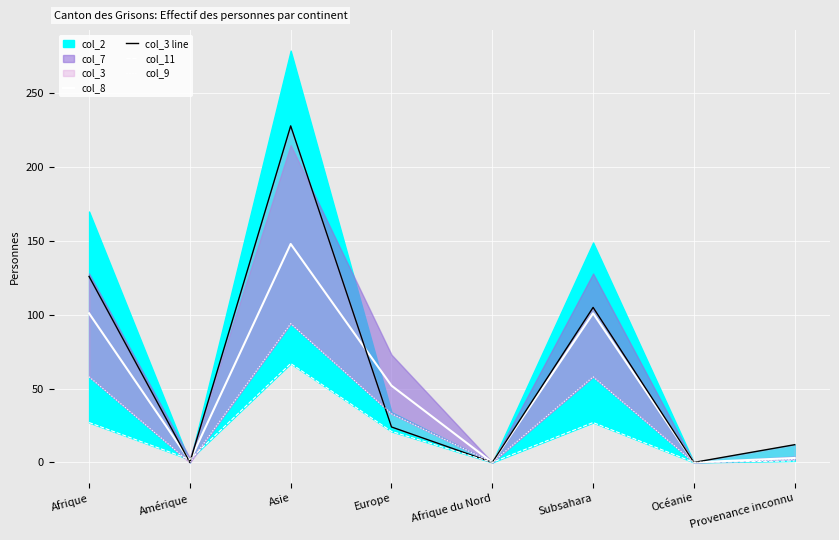

Which series changed the most between Asie and Océanie?

col_3 line